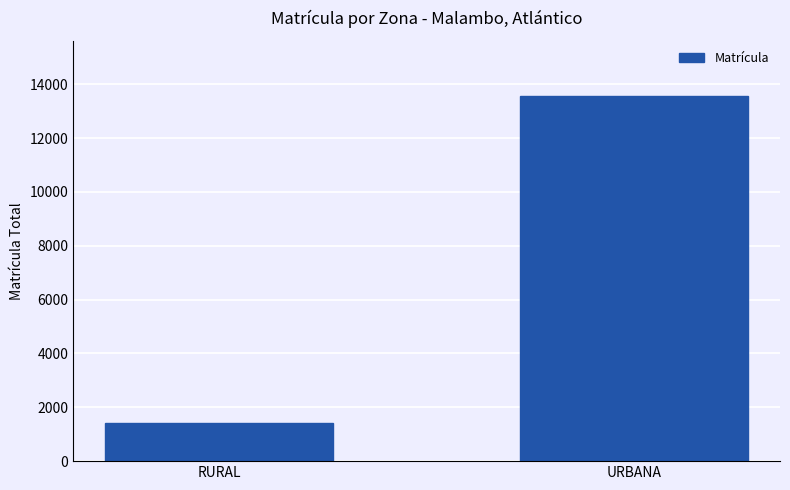

At which category does the chart reach its peak across all series?

URBANA